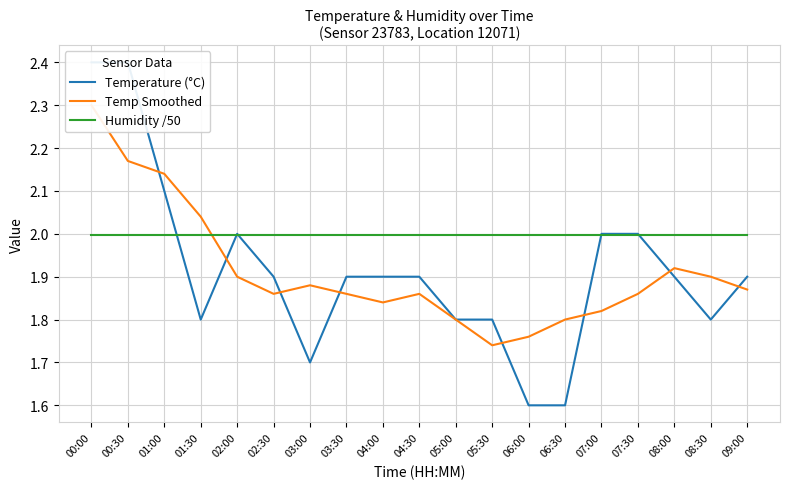

What position from the right is 02:30?

14